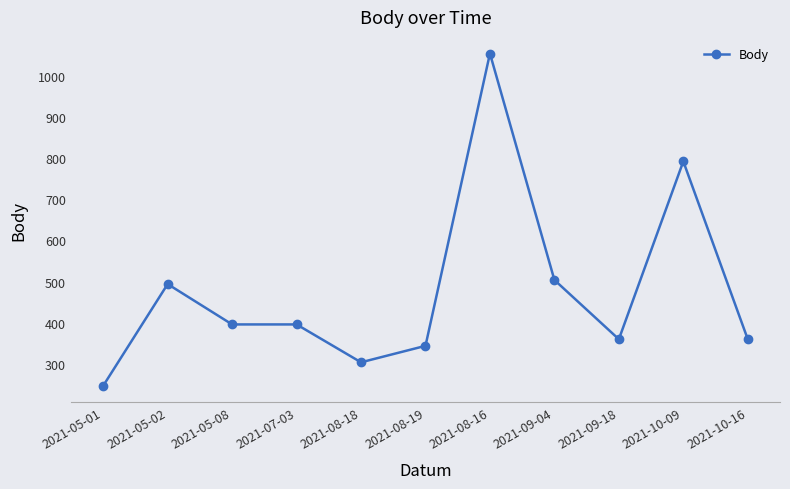

What is the value of the 8th point from the left?

504